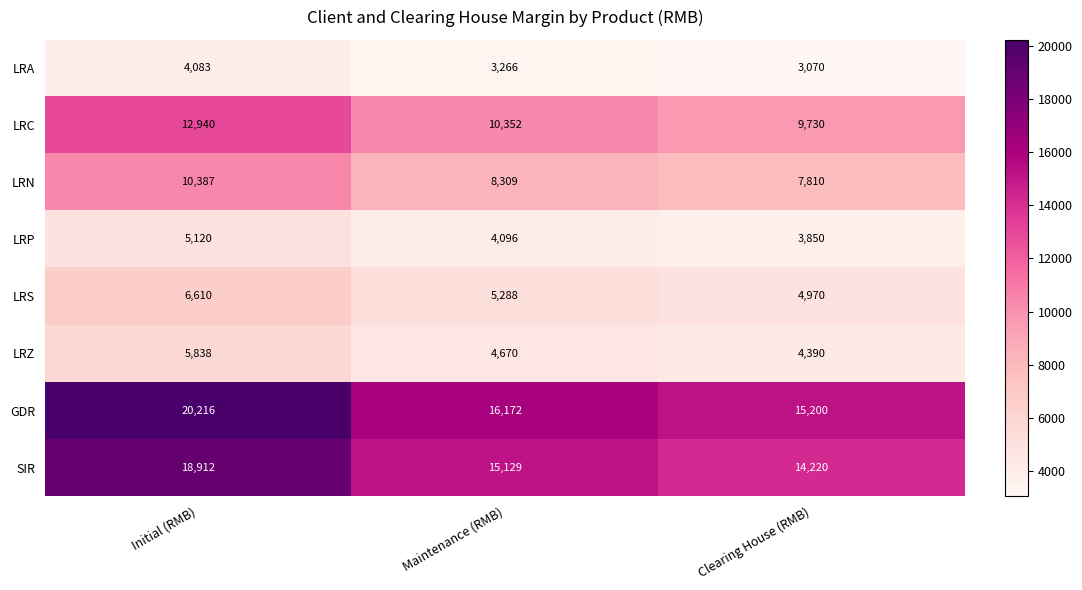

At which category is the sum across all series the highest?

Initial (RMB)